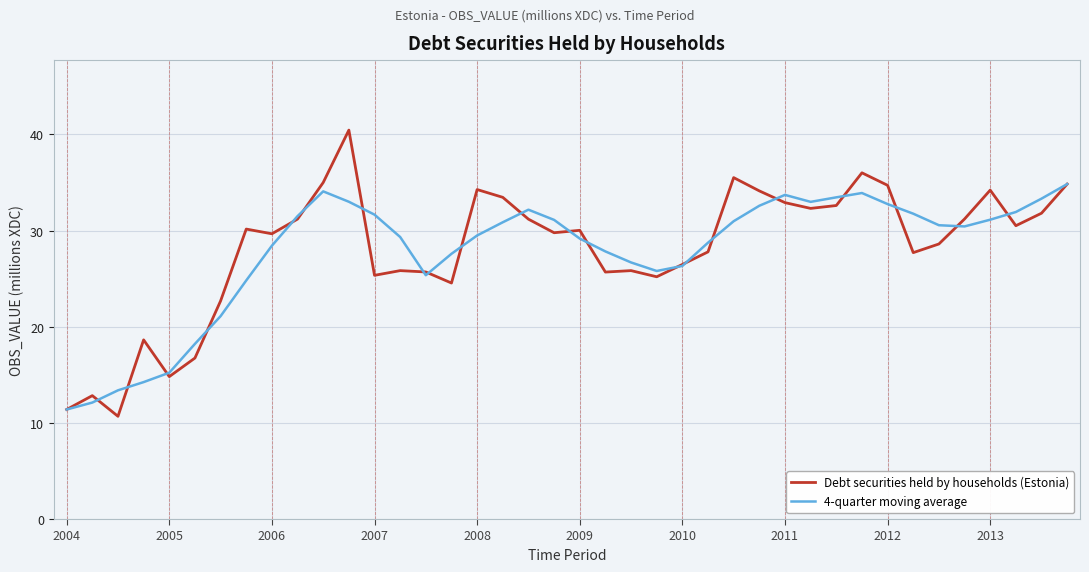

What is the greatest value displayed?

40.4